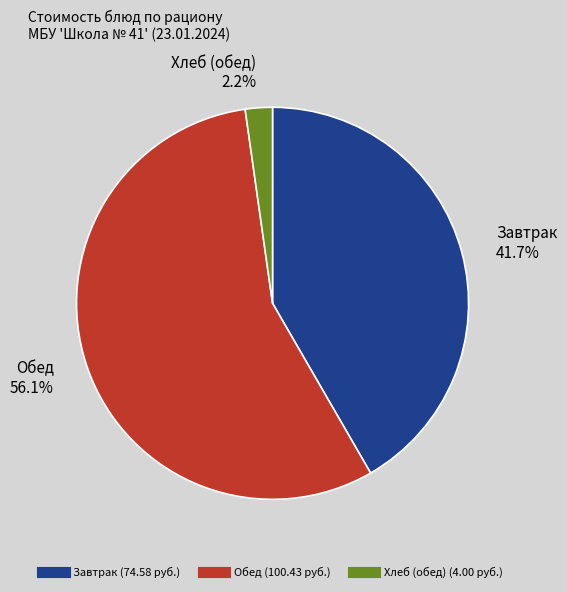

Is there a majority slice in this chart?

Yes